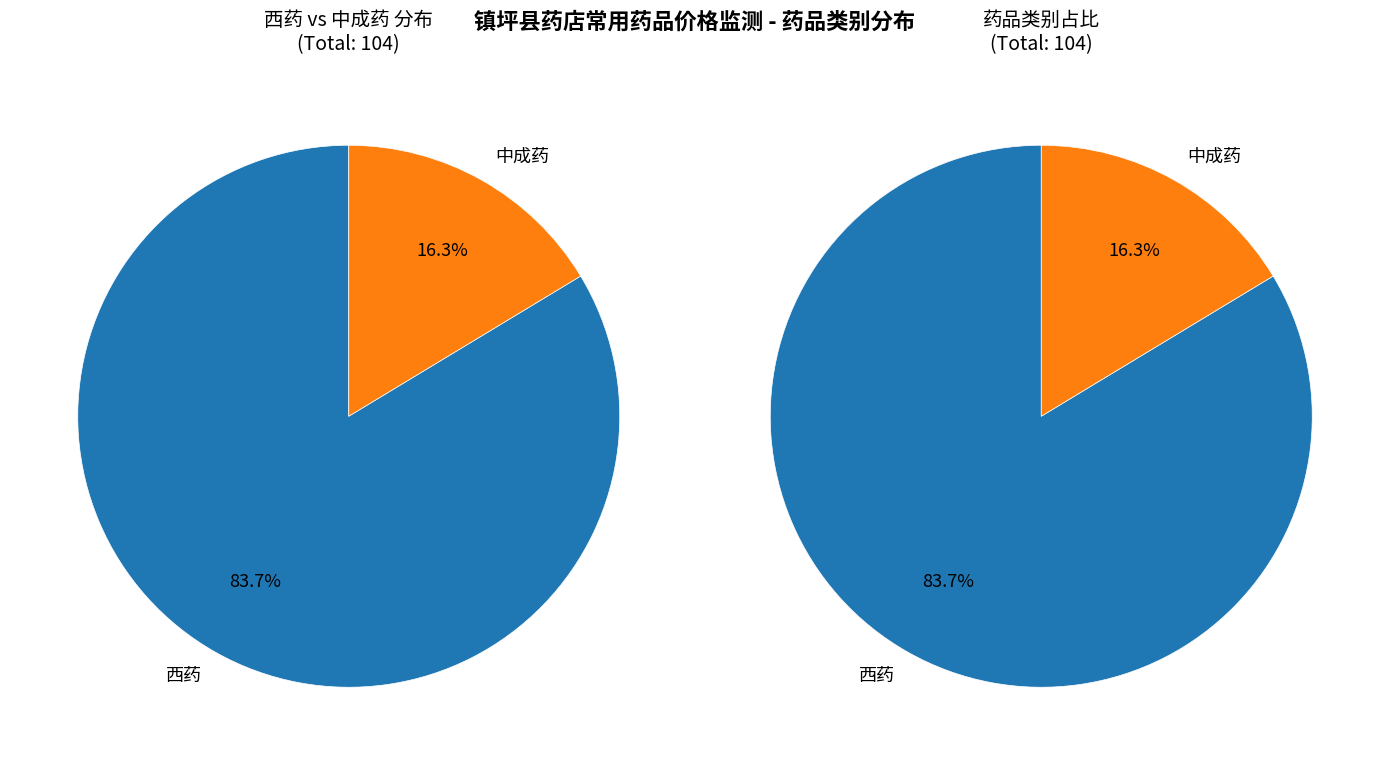

Count the number of slices in the pie.

2